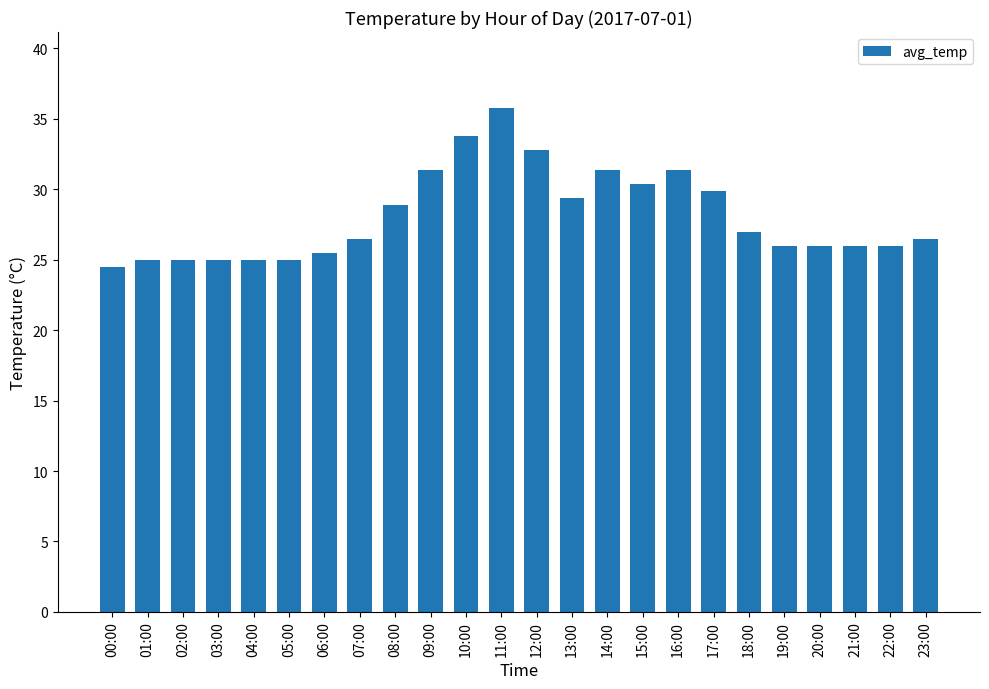

Reading left to right, transcribe all the data shown in this chart.

00:00=24.5	01:00=25.0	02:00=25.0	03:00=25.0	04:00=25.0	05:00=25.0	06:00=25.5	07:00=26.5	08:00=28.9	09:00=31.4	10:00=33.8	11:00=35.8	12:00=32.8	13:00=29.4	14:00=31.4	15:00=30.4	16:00=31.4	17:00=29.9	18:00=27.0	19:00=26.0	20:00=26.0	21:00=26.0	22:00=26.0	23:00=26.5